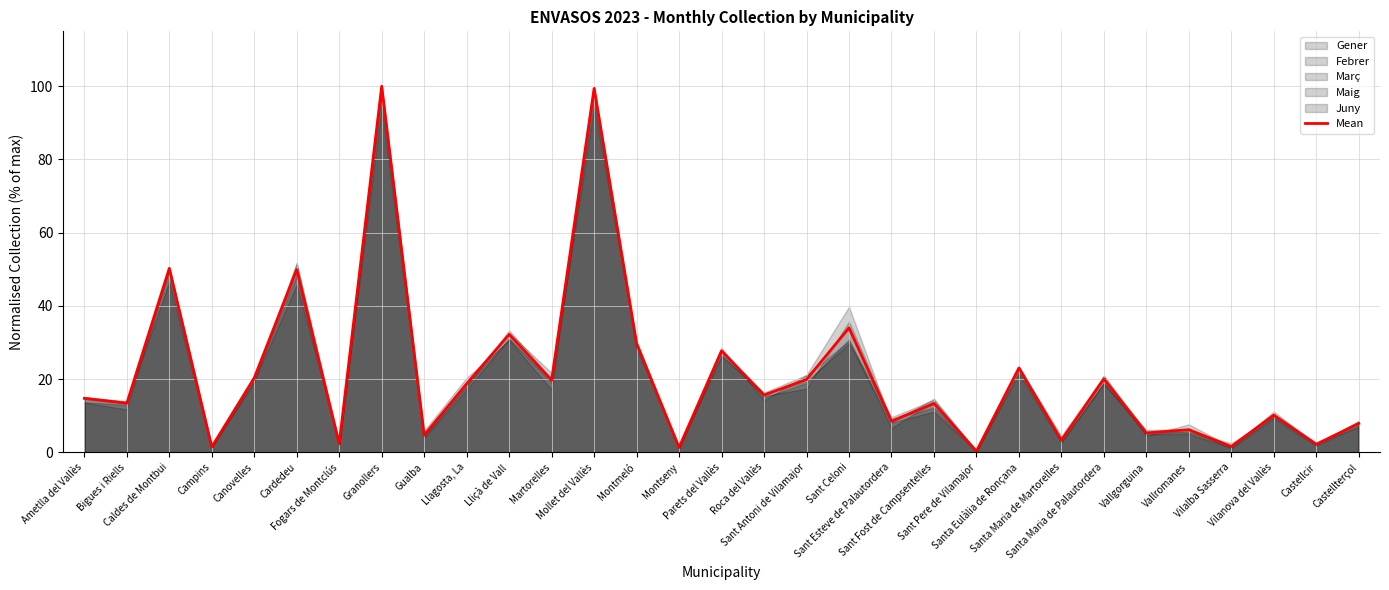

True or false: the data shows 5.5 at Ametlla del Vallès.

False